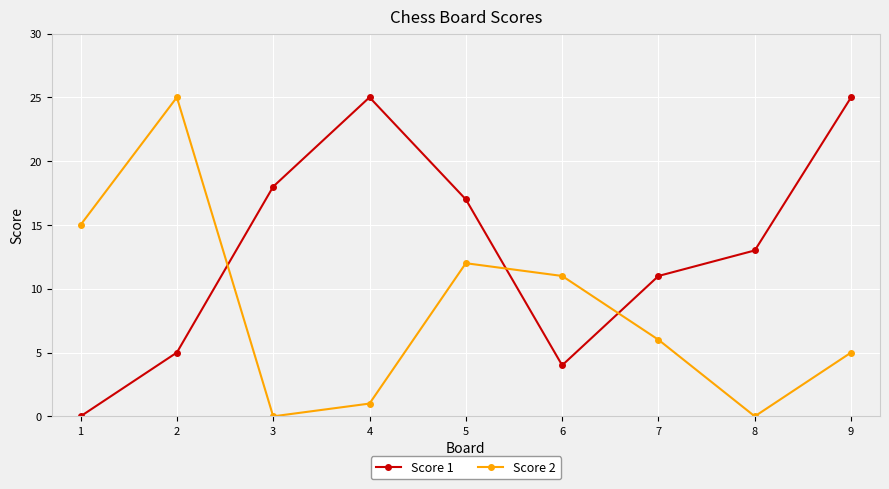

Rank the series by their average value, from lowest to highest.

Score 2, Score 1